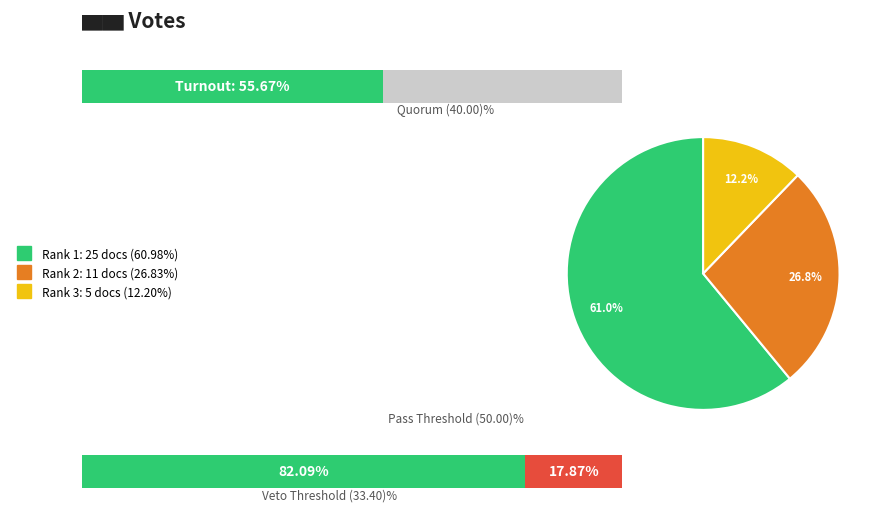

True or false: WSEAS Transactions on Applied and Theoretical Mechanics (Rank 1) accounts for 37% of the total.

False